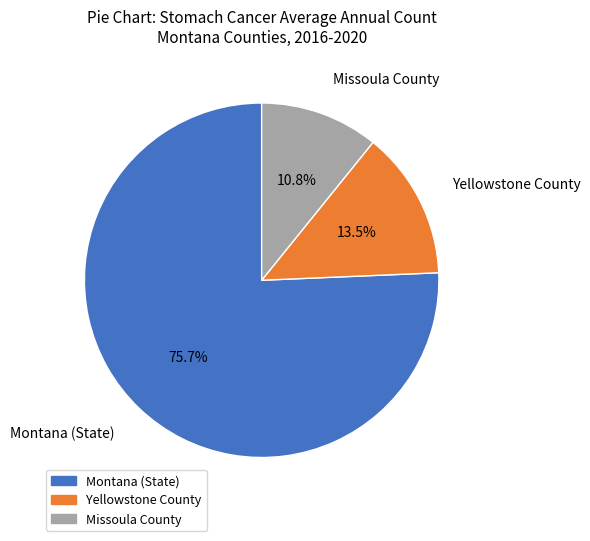

What is the largest slice in the pie chart?

Montana (State)